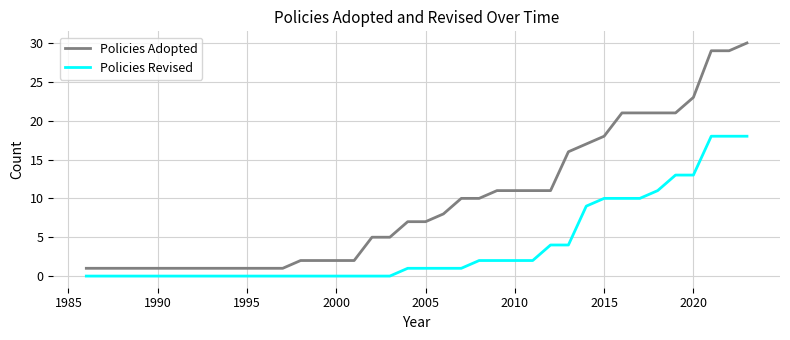

Which series has the largest total across all categories?

Policies Adopted